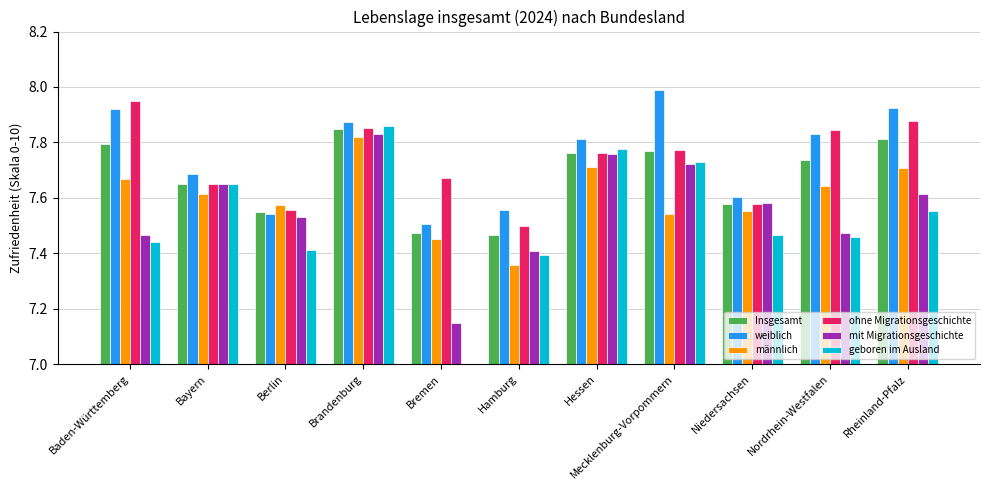

Which label corresponds to the largest value in the chart?

Mecklenburg-Vorpommern